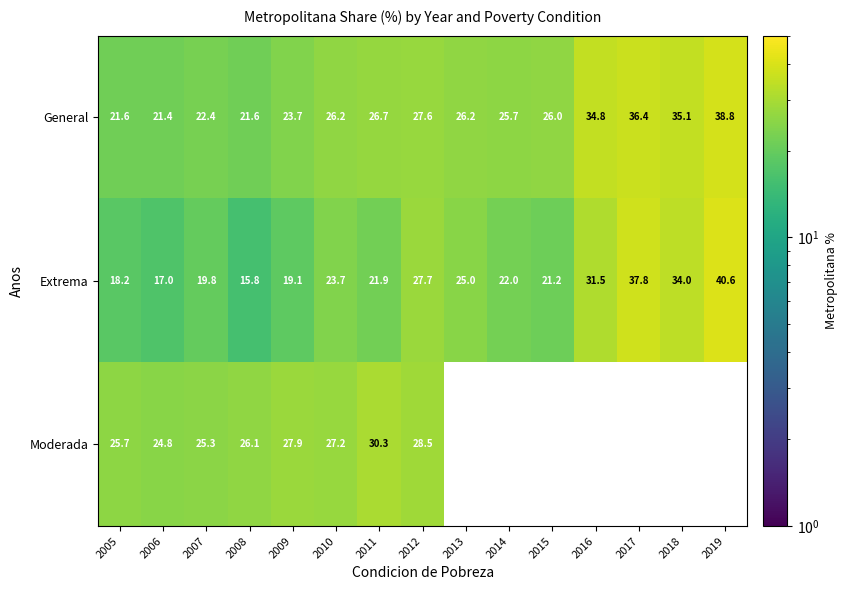

At how many categories does at least one series exceed 27?

8